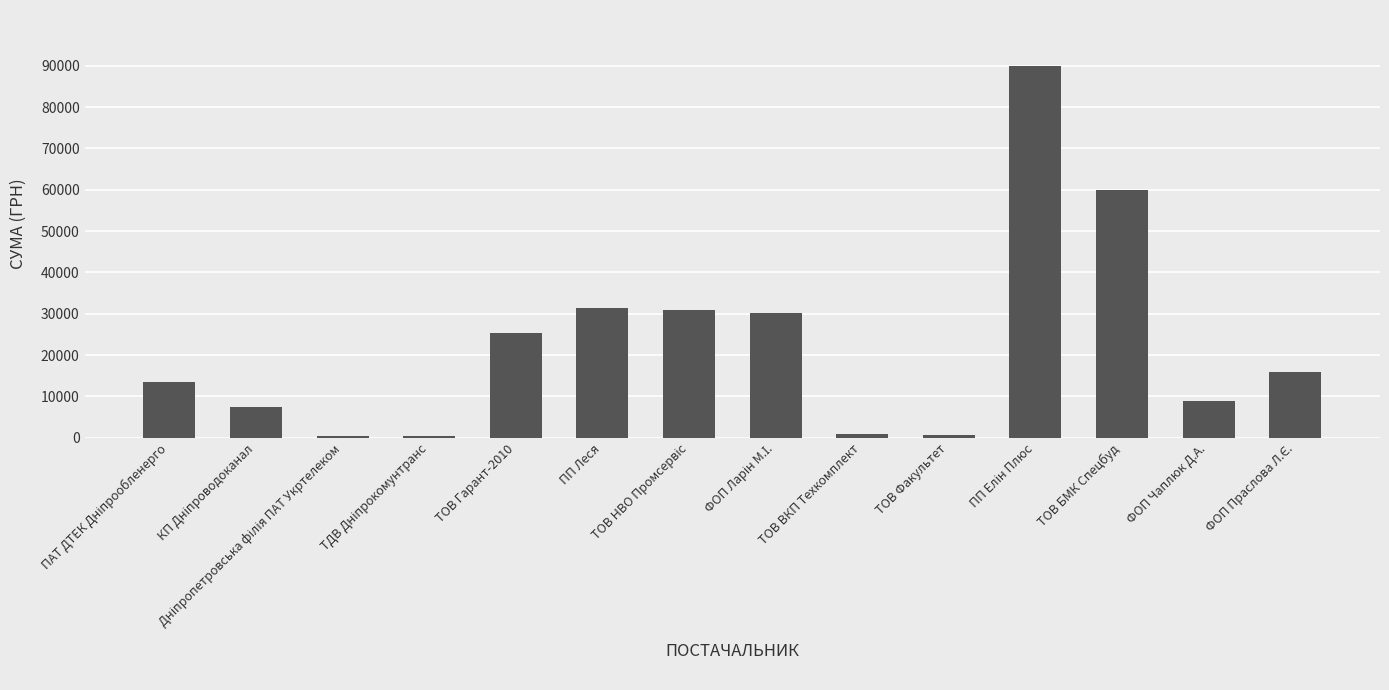

What is the smallest value displayed?

316.6